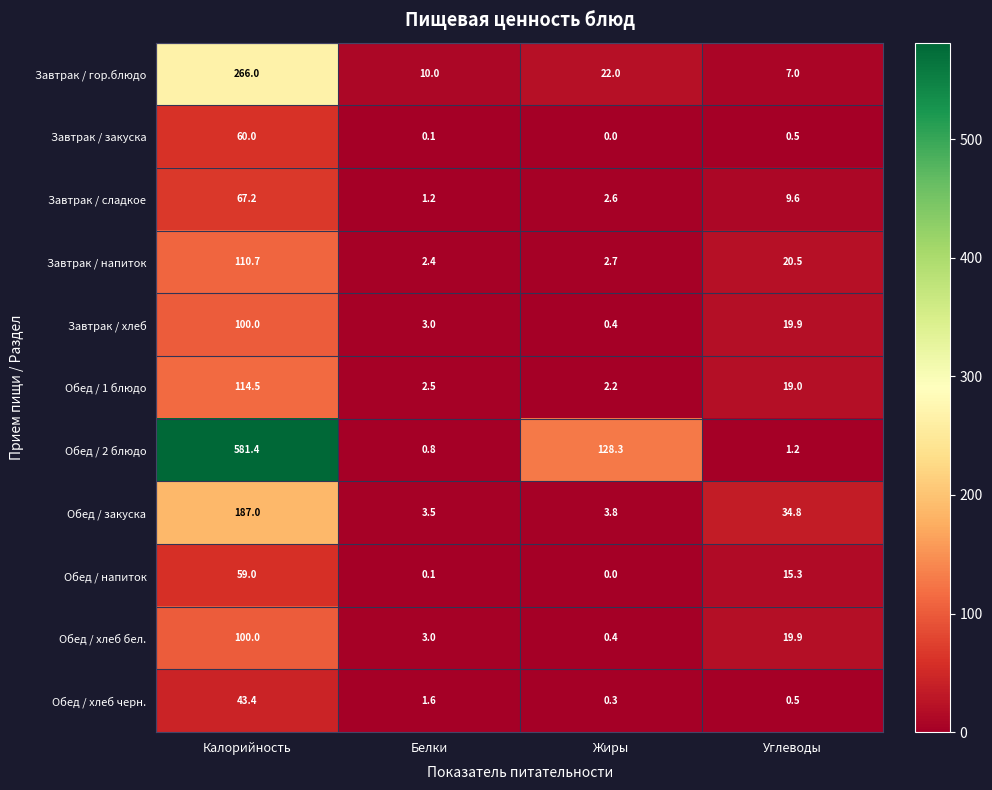

The value of Обед / закуска at Углеводы is 49.8. True or false?

False